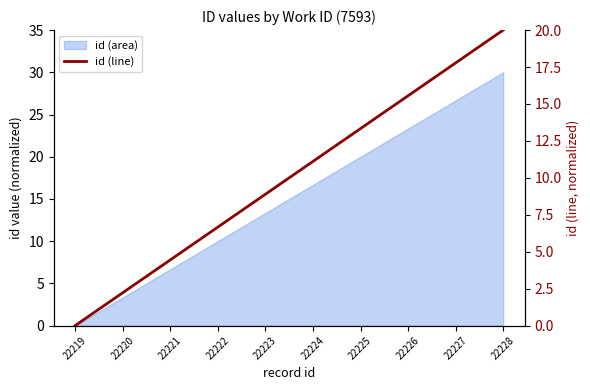

Reading left to right, transcribe all the data shown in this chart.

22219=0.0	22220=2.2	22221=4.4	22222=6.7	22223=8.9	22224=11.1	22225=13.3	22226=15.6	22227=17.8	22228=20.0